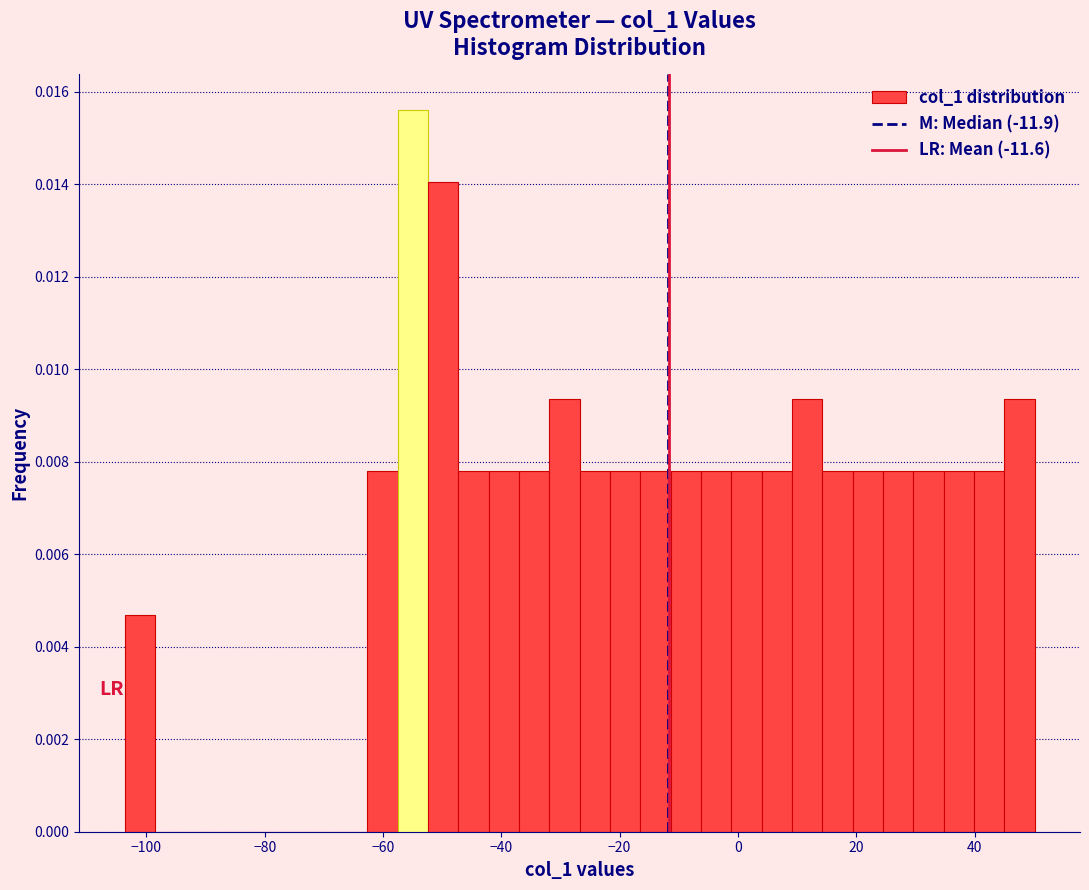

Read against the x-axis, roughly where is the centre of the tallest bar?

-54